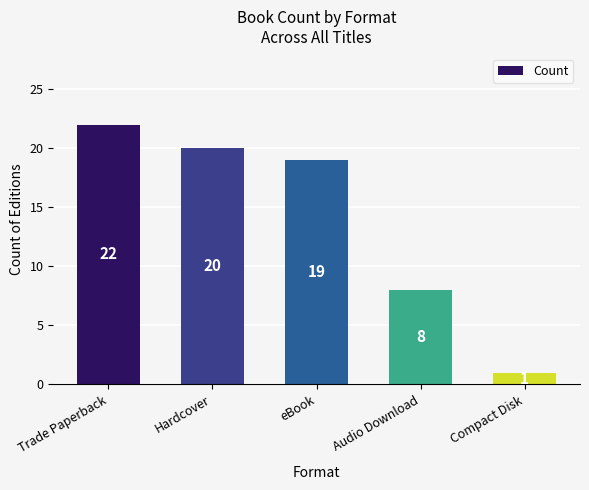

Which category has the highest value across all series?

Trade Paperback